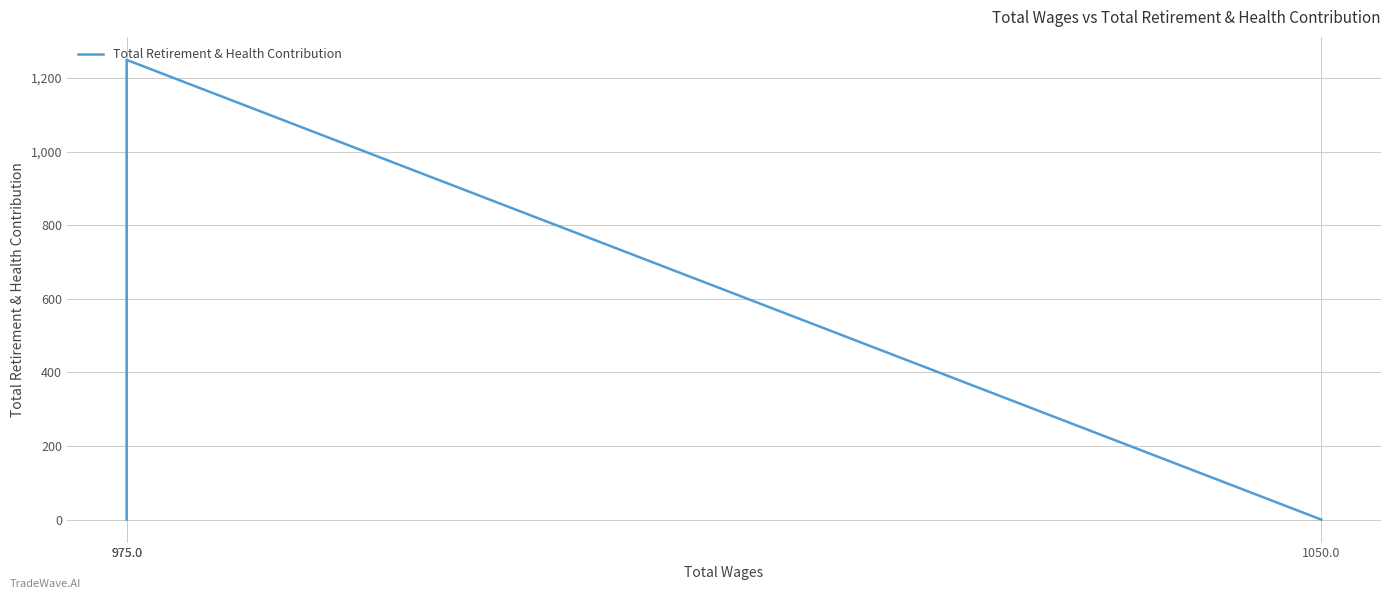

The chart shows a value of 2166 at 975.0. True or false?

False